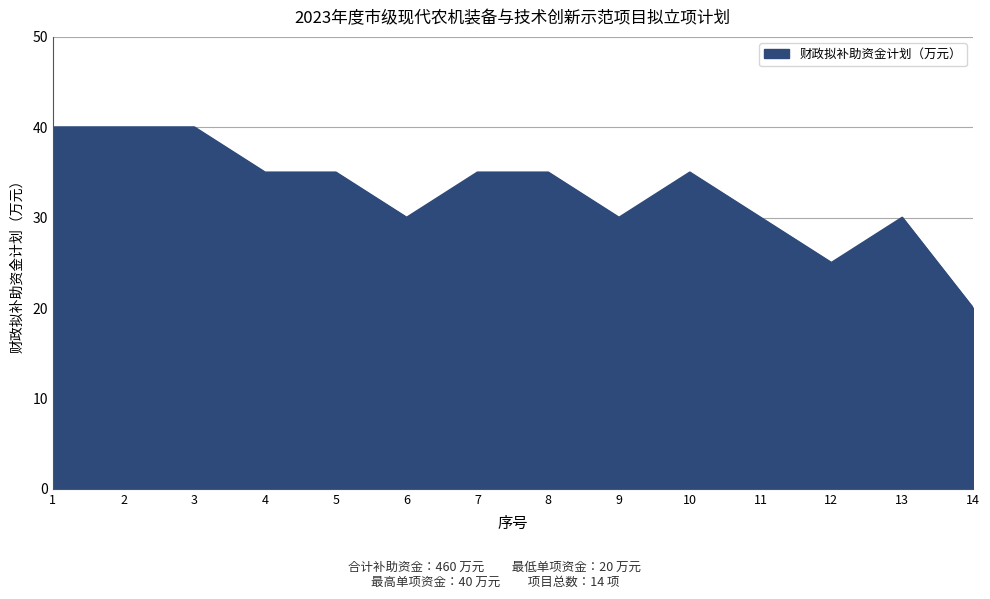

Which has a higher value, 8 or 6?

8